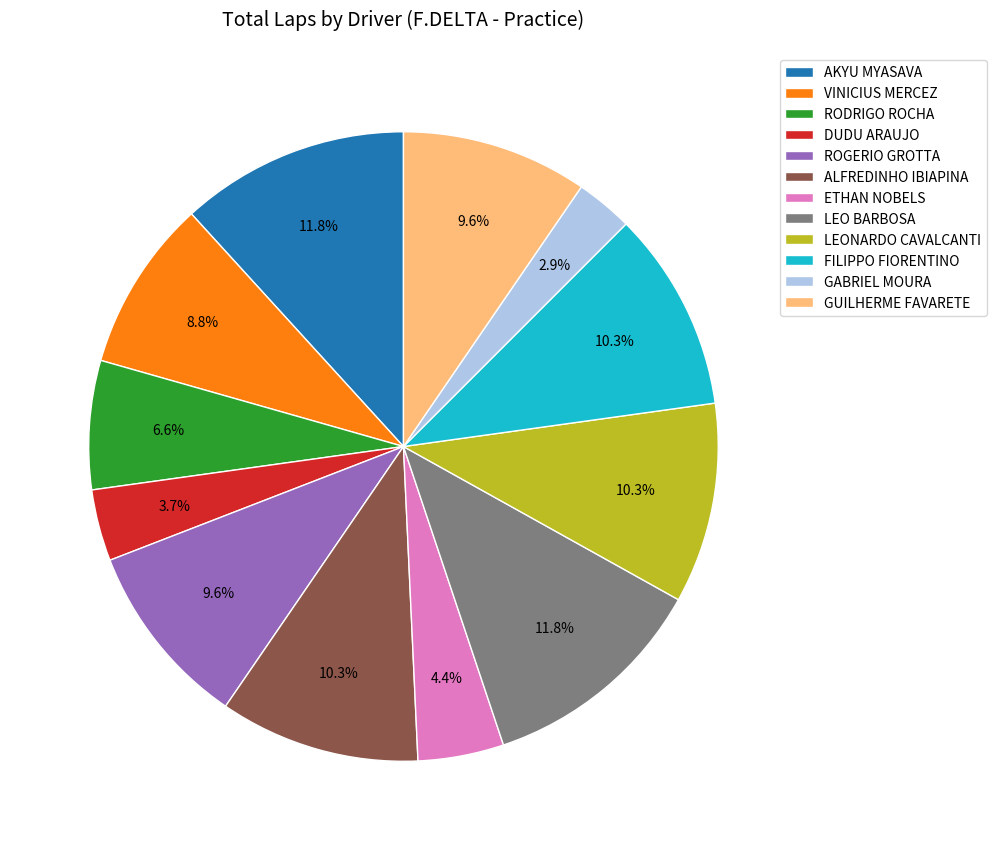

Does GABRIEL MOURA account for over 50% of the chart?

No